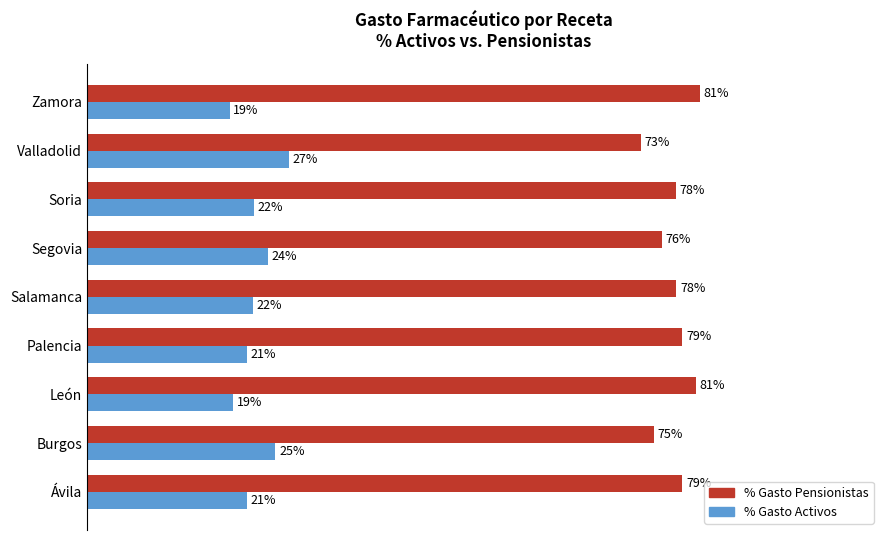

Which category has the highest value in the % Gasto Activos series?

Valladolid